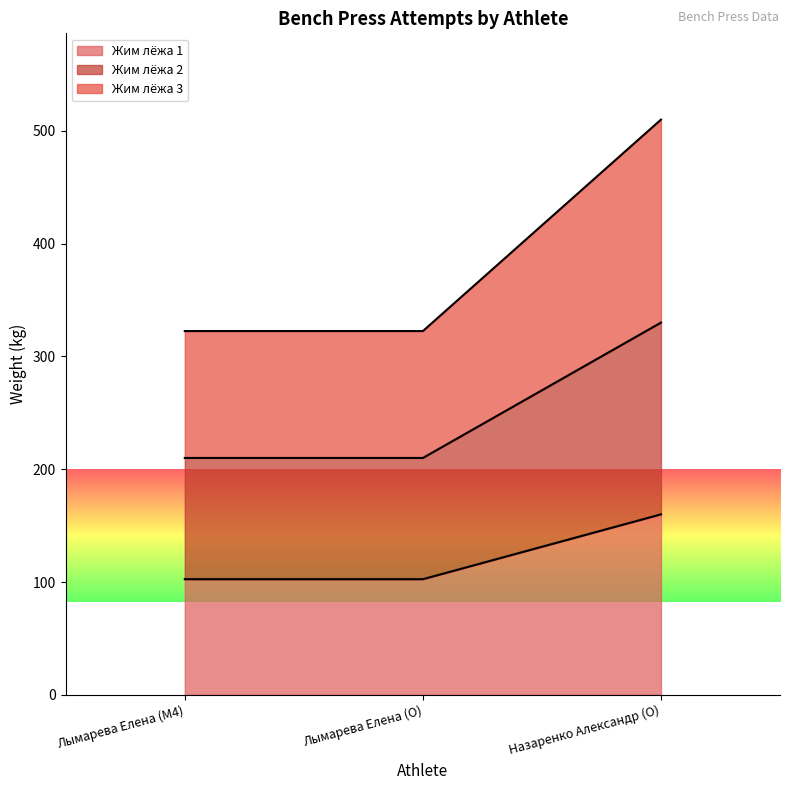

How many lines are shown in the chart?

3